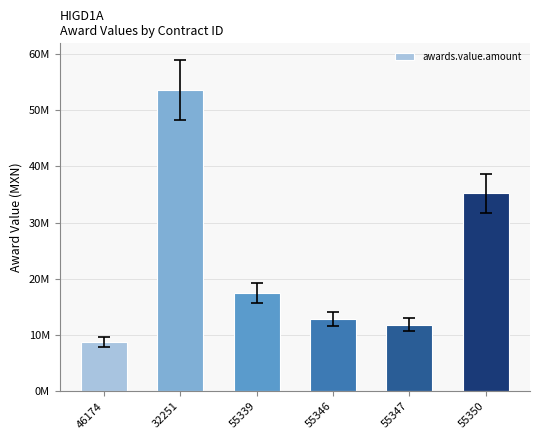

How many values exceed 17498866?

3